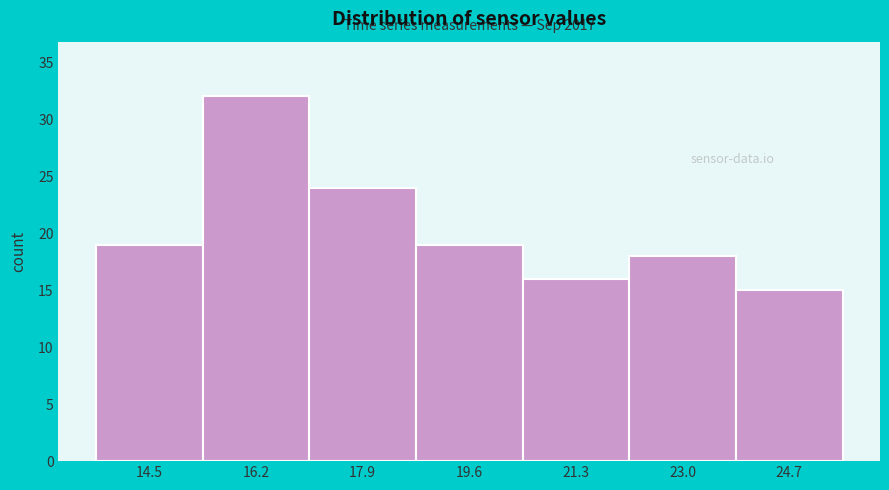

Reading right to left, list all the values displayed in this chart.

24.7=15	23.0=18	21.3=16	19.6=19	17.9=24	16.2=32	14.5=19